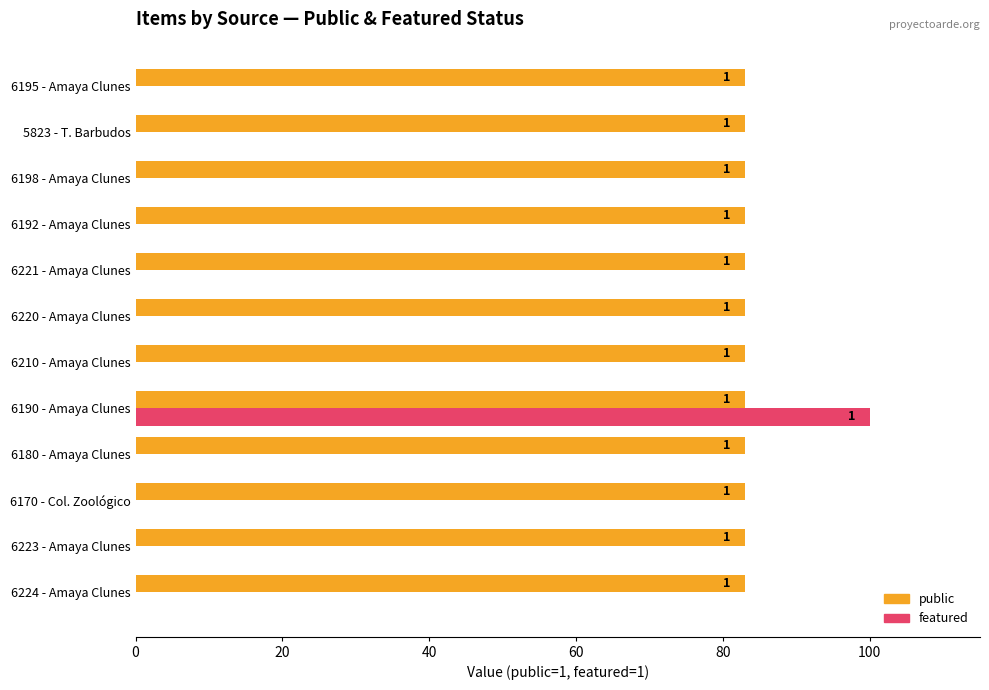

What are all the series names shown in the legend?

public, featured